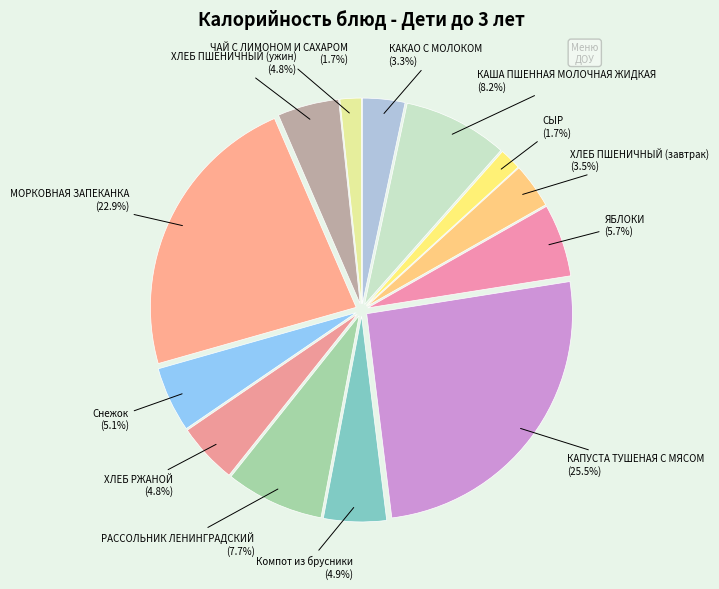

What is the total percentage of РАССОЛЬНИК ЛЕНИНГРАДСКИЙ (7.7%) and КАША ПШЕННАЯ МОЛОЧНАЯ ЖИДКАЯ (8.2%)?

15.9%